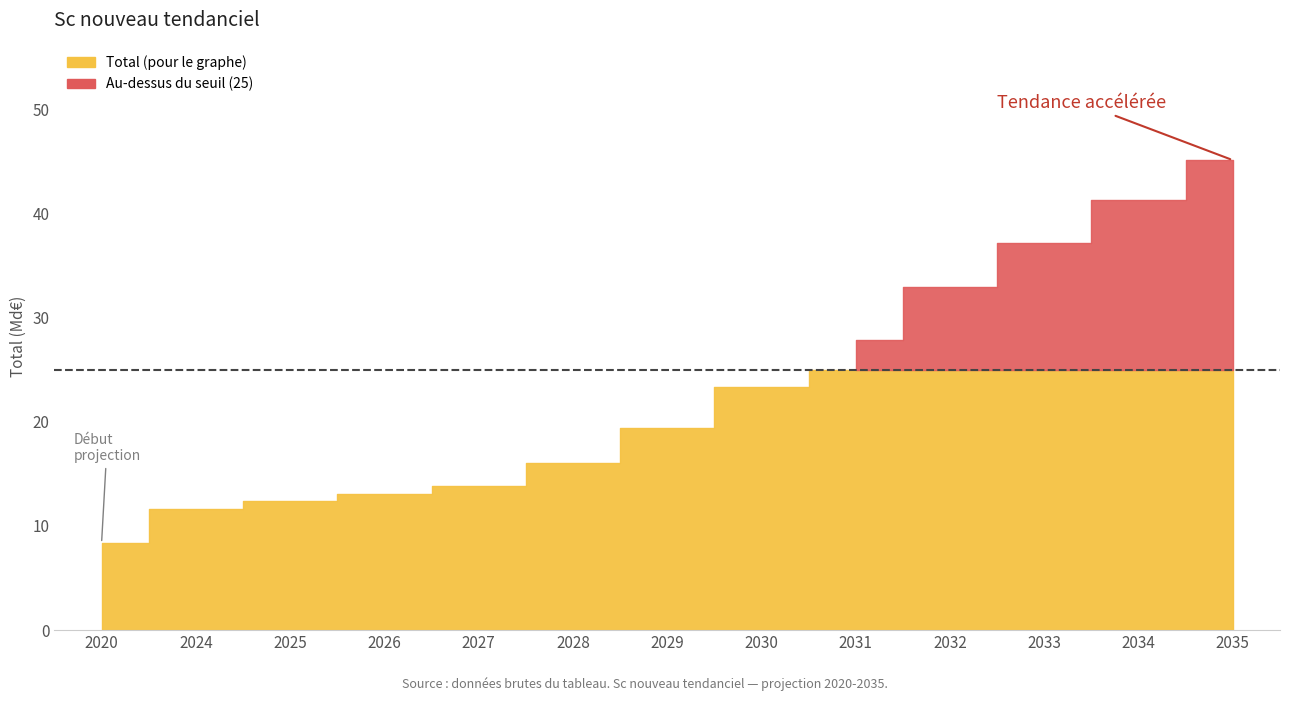

Rank the categories by value from lowest to highest.

2020, 2024, 2025, 2026, 2027, 2028, 2029, 2030, 2031, 2032, 2033, 2034, 2035